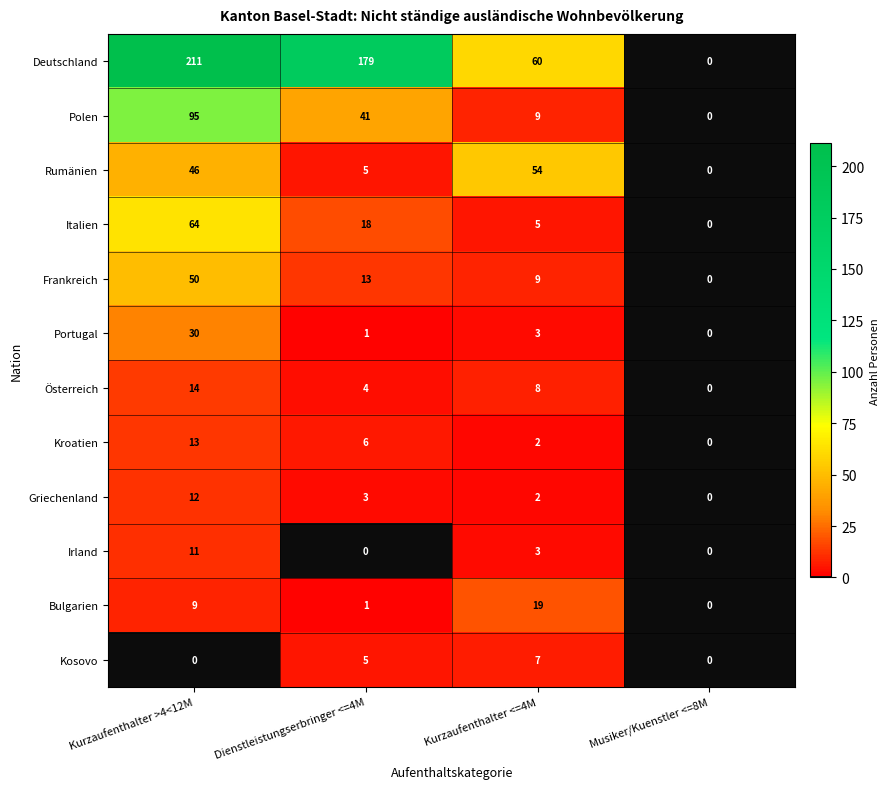

Where is Polen nearest to the value 47?

Dienstleistungserbringer <=4M